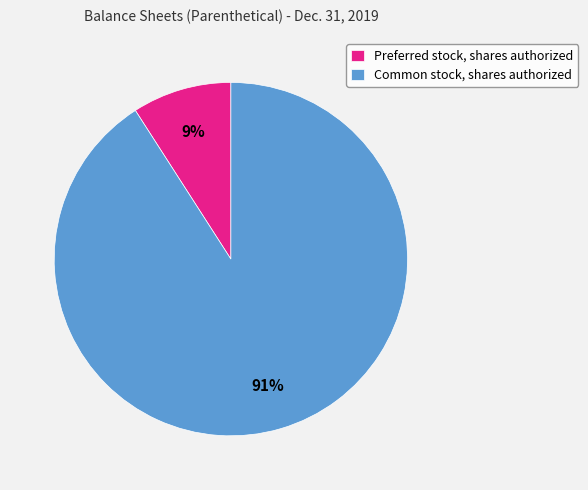

Which category accounts for the majority?

Common stock, shares authorized